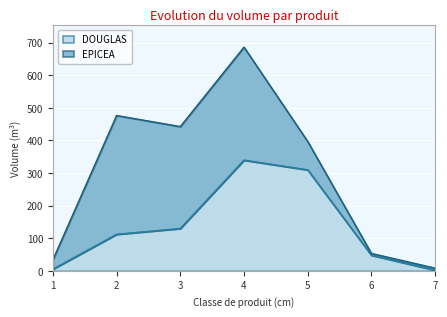

How many points are higher than both their immediate neighbors (excluding endpoints)?

1